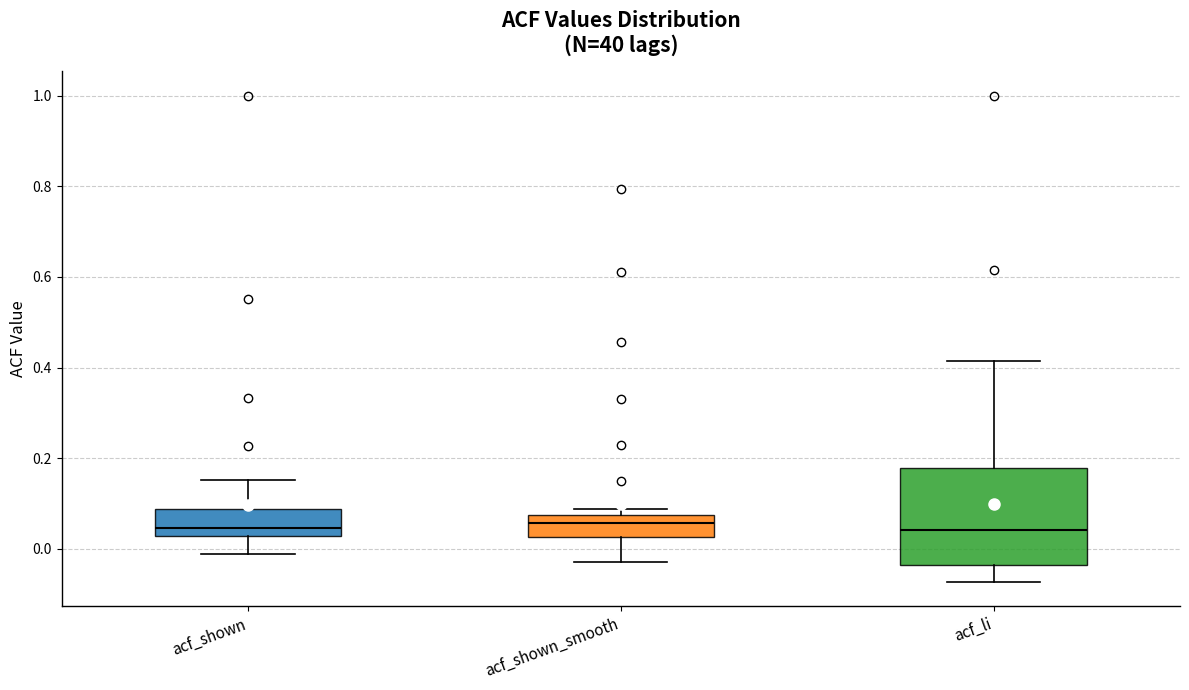

Comparing the boxes themselves (not the whiskers), which one is the tallest?

acf_li